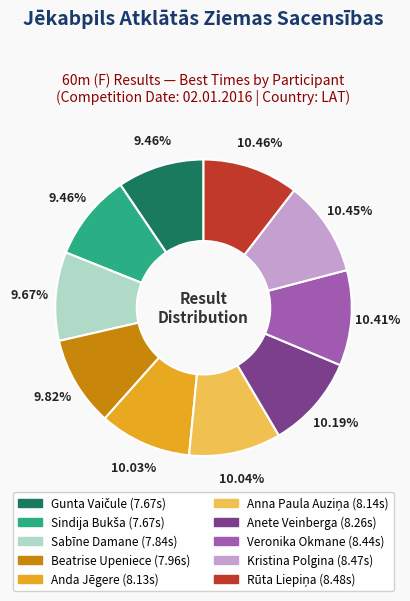

Is the sum of Anete Veinberga and Anda Jēgere greater than half?

No